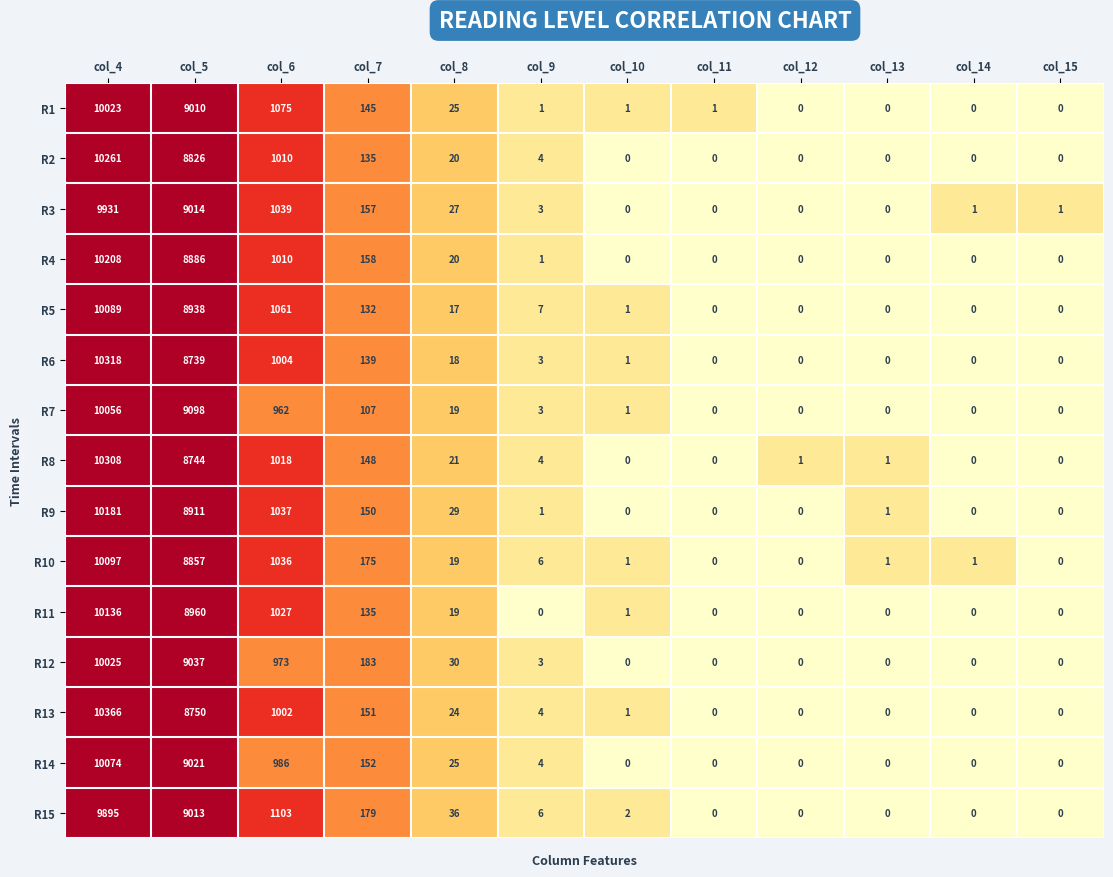

What is the total value across all series at col_9?

50